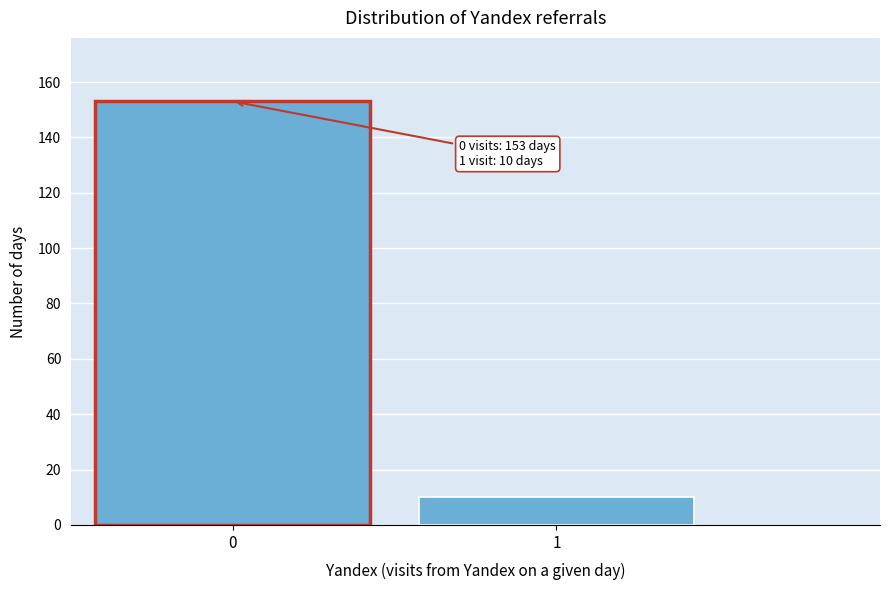

Reading right to left, what are all the values shown in this chart?

1=10	0=153